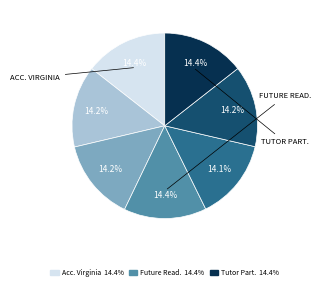

Does any single category account for the majority?

No